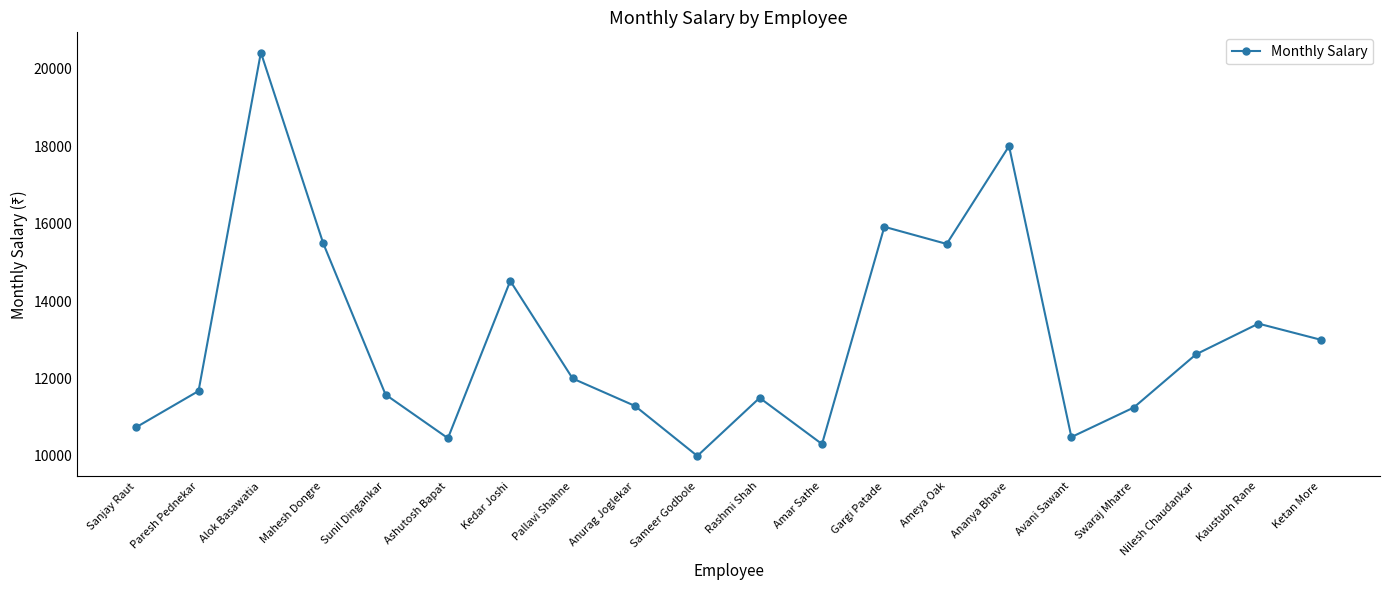

At which category does the chart reach its minimum across all series?

Sameer Godbole